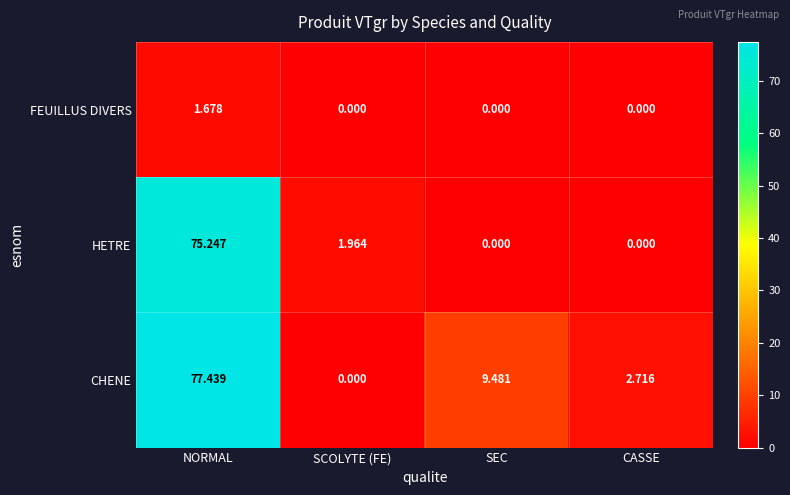

At which label does HETRE first exceed 1?

NORMAL